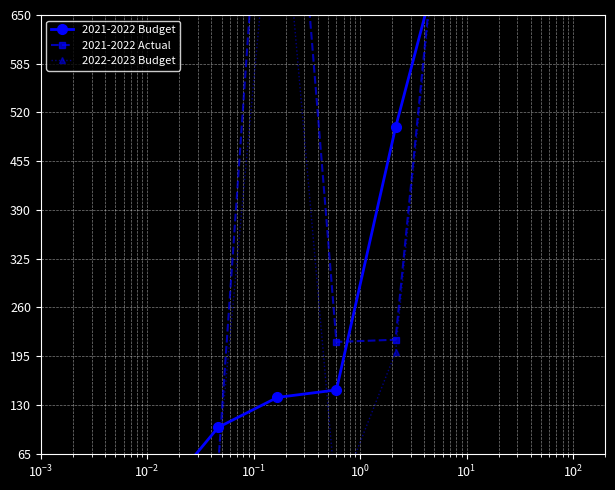

What is the maximum value shown in the chart?

25000.0